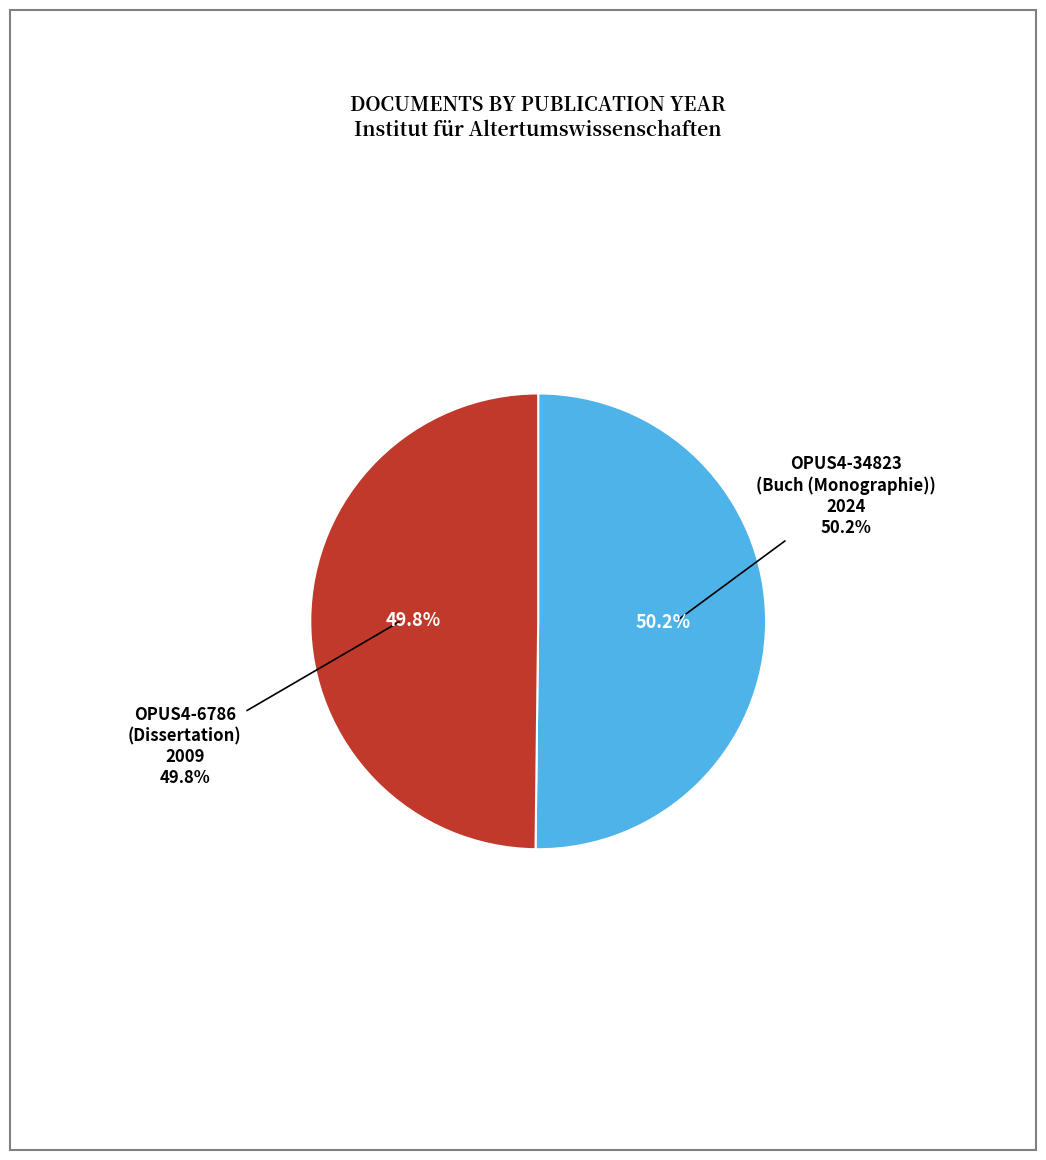

What percentage do OPUS4-6786 and OPUS4-34823 together represent?

100.0%